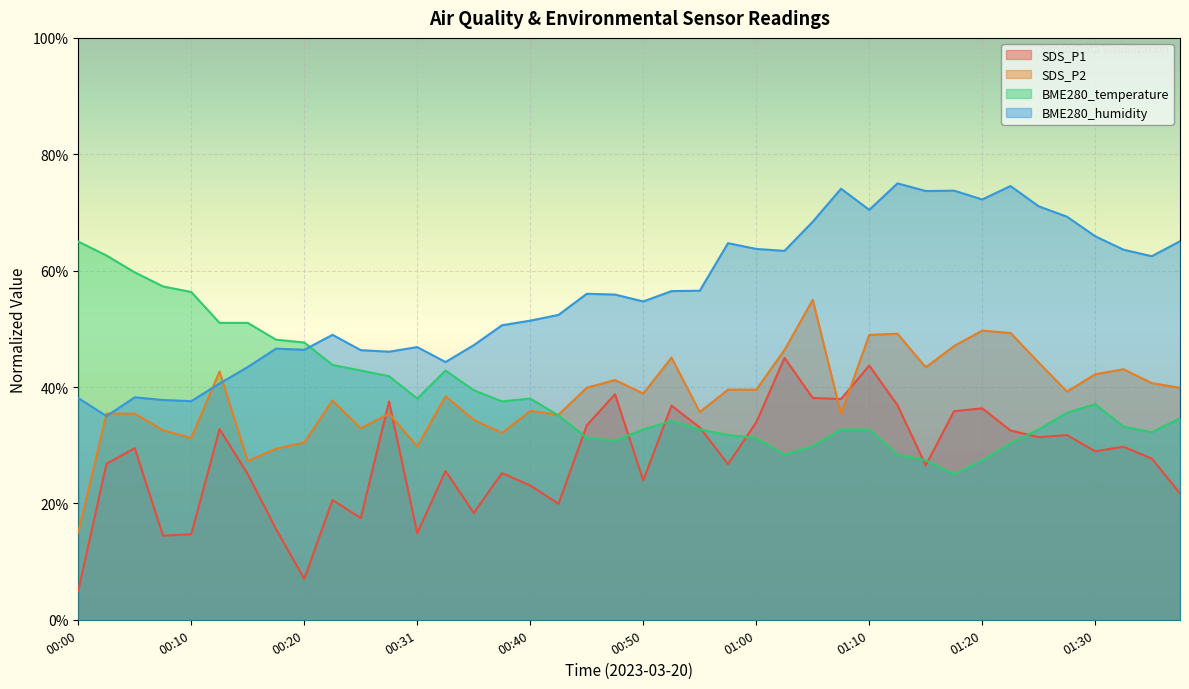

Where does the BME280_humidity series first go above 56?

00:45